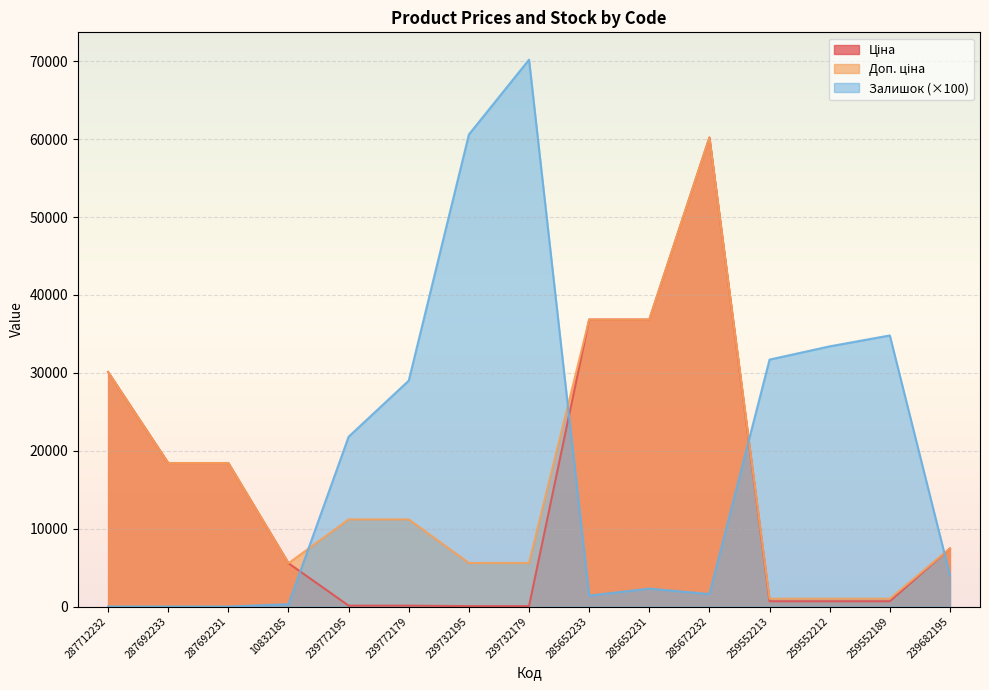

What is the difference between the Доп. ціна values at 239682195 and 239732179?

1853.6